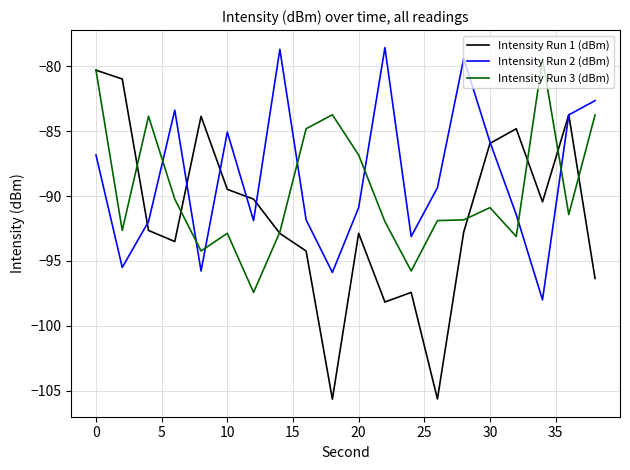

Which series has the widest spread of values?

Intensity Run 1 (dBm)